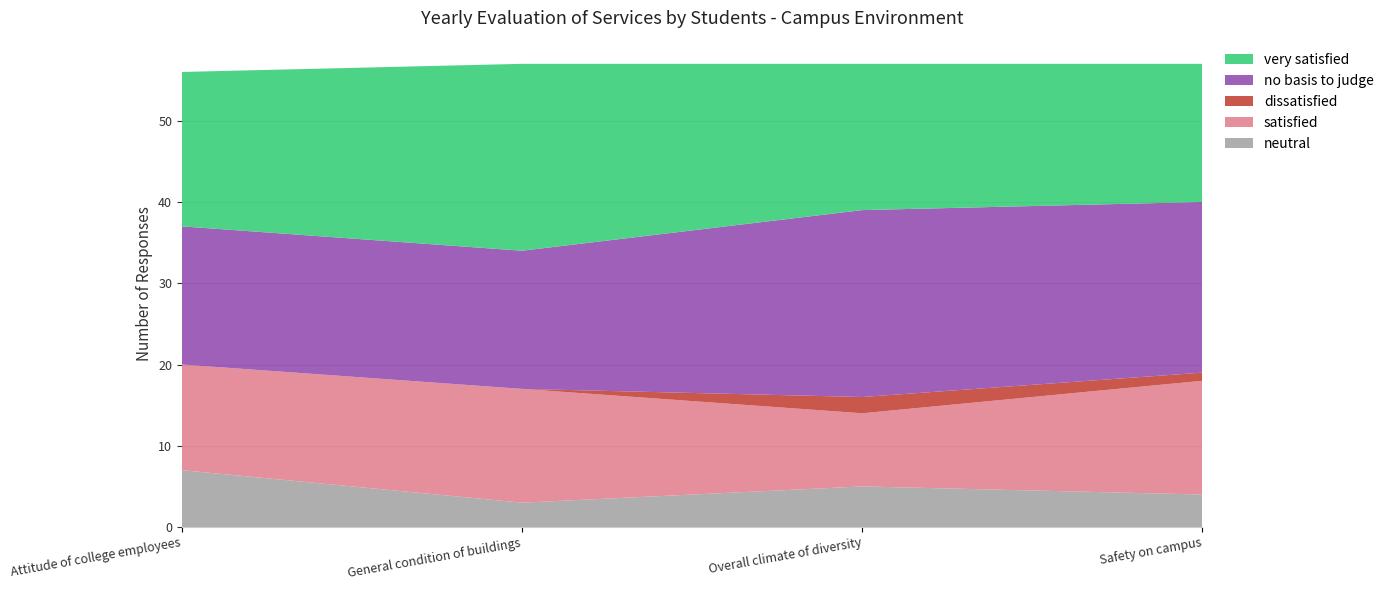

Reading left to right, list all the values displayed in this chart.

neutral: Attitude of college employees=7	General condition of buildings=3	Overall climate of diversity=5	Safety on campus=4
satisfied: Attitude of college employees=13	General condition of buildings=14	Overall climate of diversity=9	Safety on campus=14
dissatisfied: Attitude of college employees=0	General condition of buildings=0	Overall climate of diversity=2	Safety on campus=1
no basis to judge: Attitude of college employees=17	General condition of buildings=17	Overall climate of diversity=23	Safety on campus=21
very satisfied: Attitude of college employees=19	General condition of buildings=23	Overall climate of diversity=18	Safety on campus=17